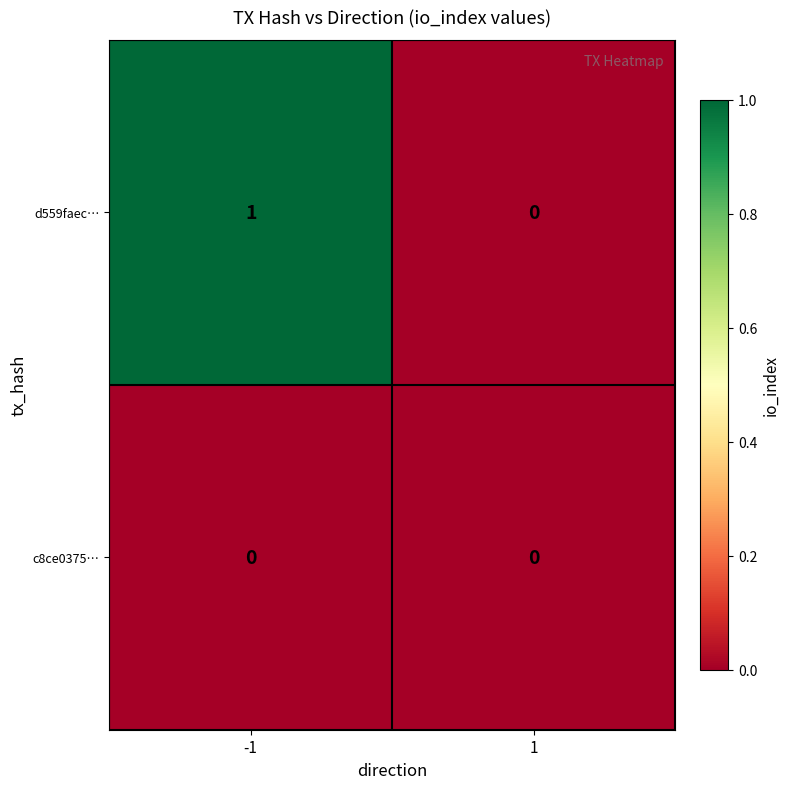

The d559faec… series shows 2 at -1. True or false?

False